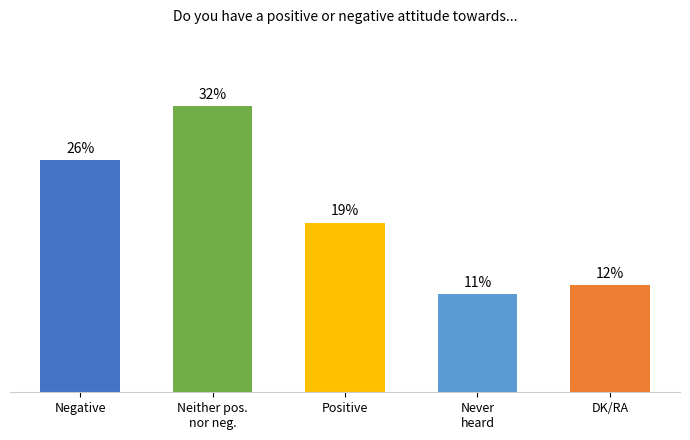

Where is the data nearest to the value 21?

Positive